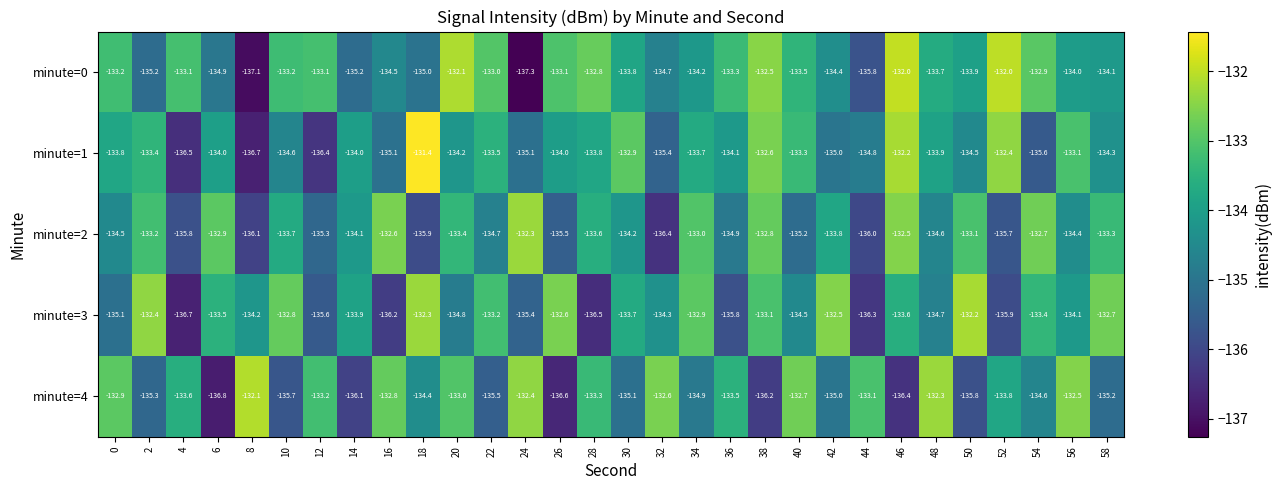

What is the difference between the highest and lowest values at 36?

2.5